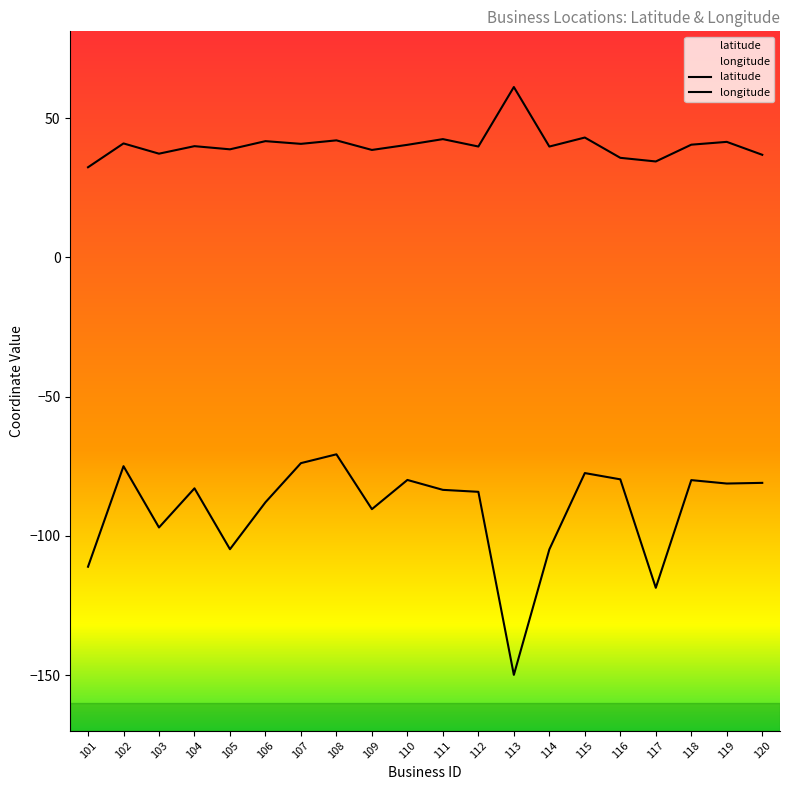

Reading left to right, extract all data points from this chart.

latitude: 32.4	40.9	37.2	39.9	38.8	41.7	40.8	42.0	38.6	40.4	42.5	39.8	61.2	39.8	43.0	35.7	34.4	40.5	41.5	36.8
longitude: -111.1	-75.0	-97.0	-82.9	-104.8	-87.9	-73.9	-70.7	-90.4	-79.9	-83.5	-84.2	-149.9	-104.9	-77.4	-79.7	-118.6	-80.0	-81.2	-81.0